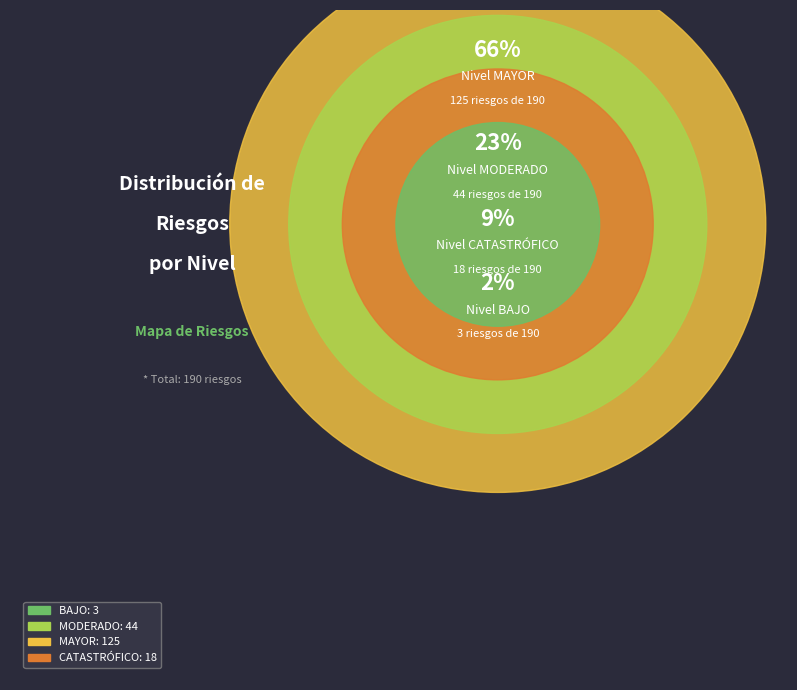

To the nearest percent, what percentage of the pie is CATASTRÓFICO?

9%